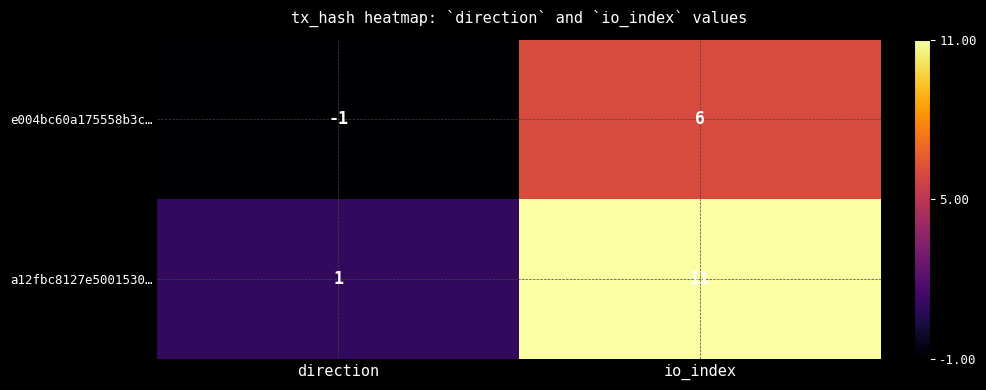

What is the sum of the a12fbc8127e5001530… values at io_index and direction?

12